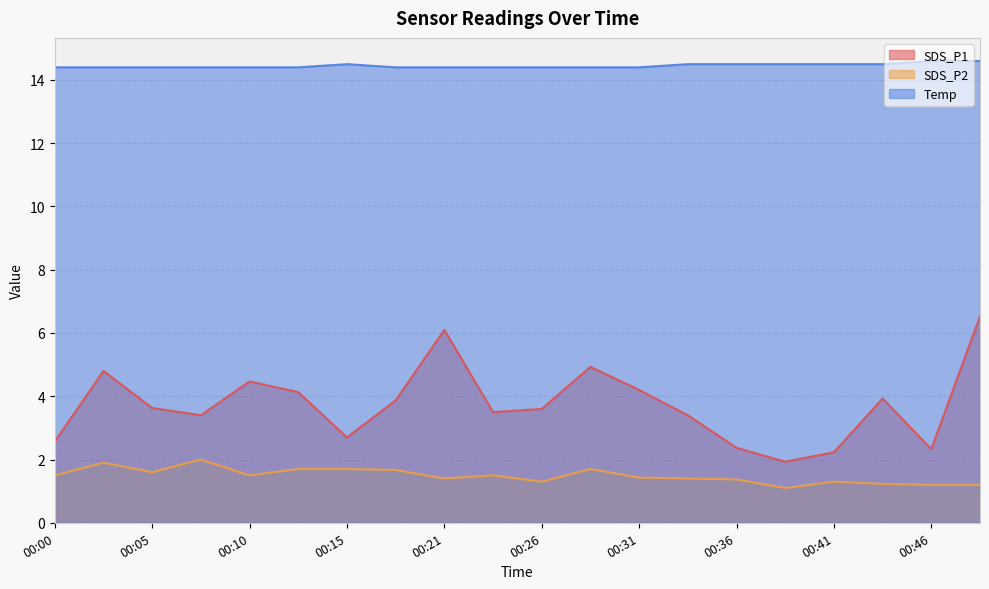

What is the value of the SDS_P1 point at the 14th from the left?

3.4